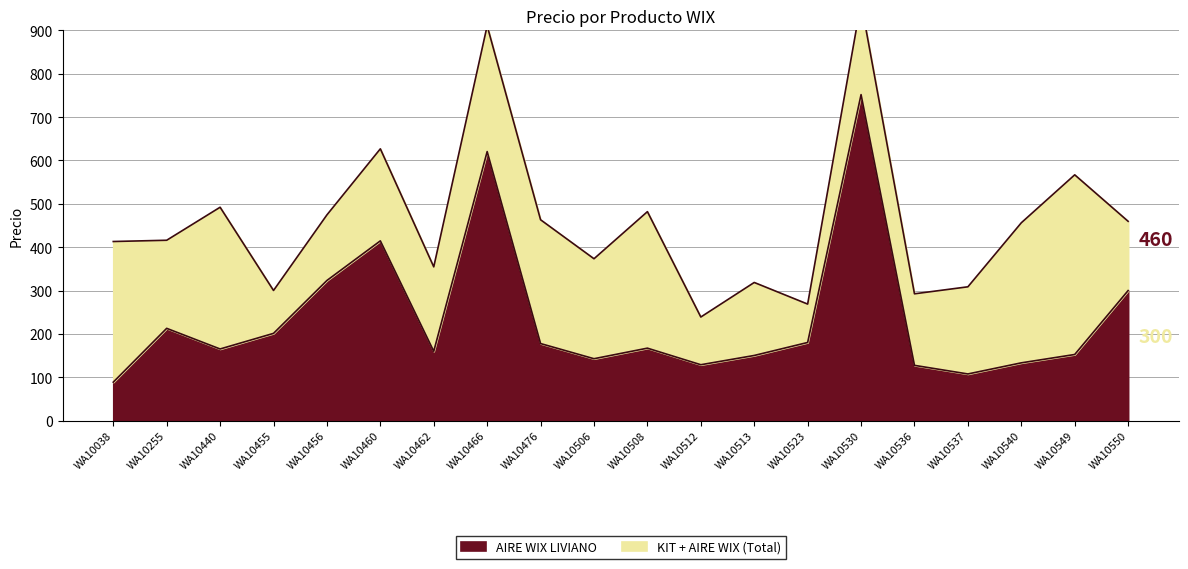

What is the value of the 7th point from the left?

159.8